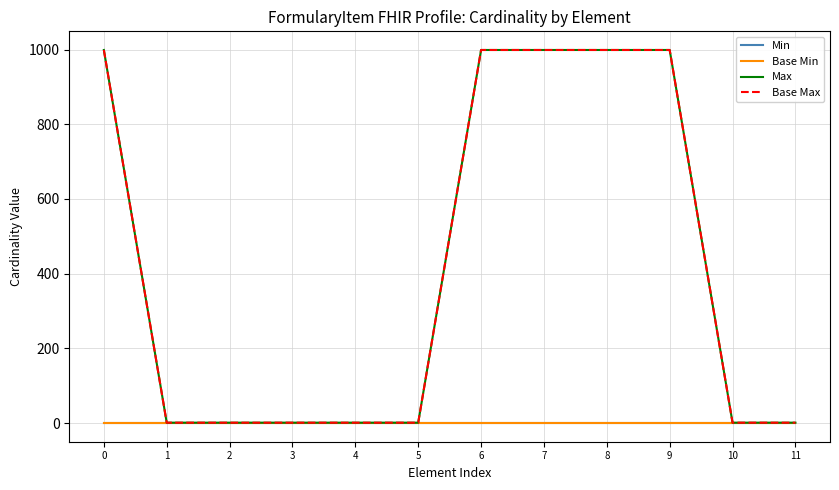

Between 10 and 1, which is larger?

10